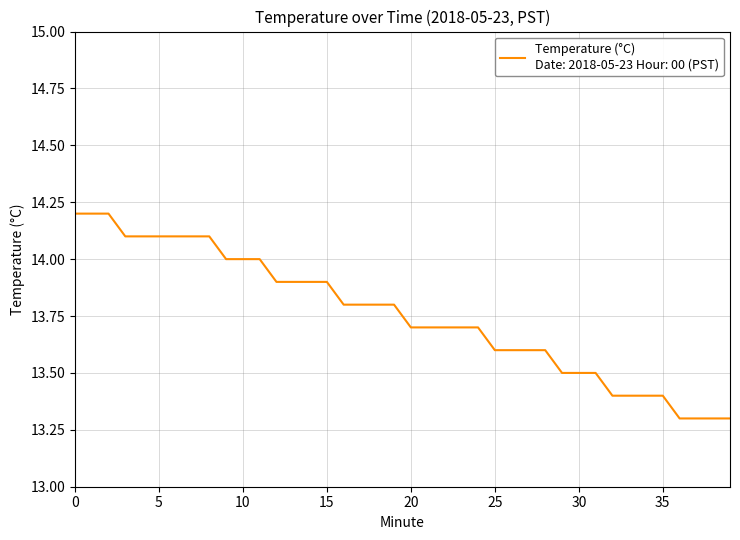

What is the greatest value displayed?

14.2